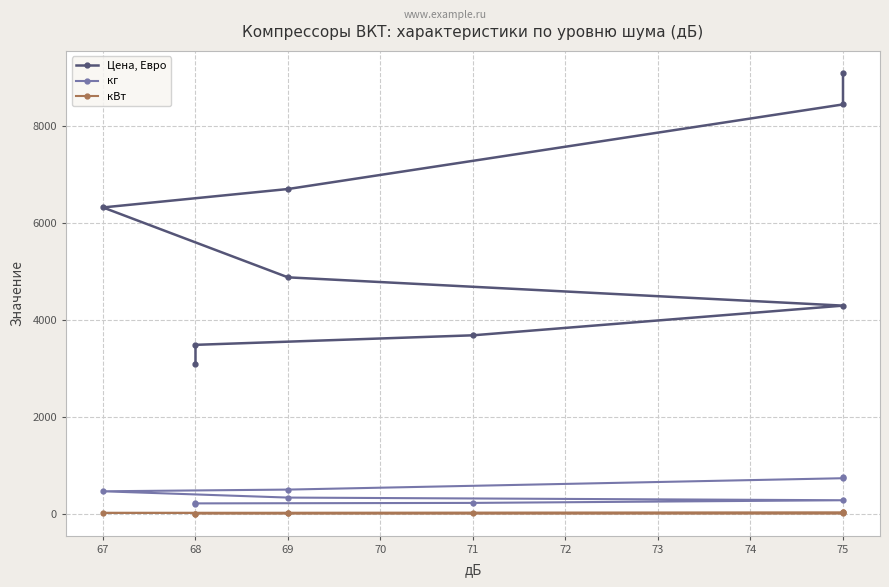

Does the chart have visible grid lines?

Yes